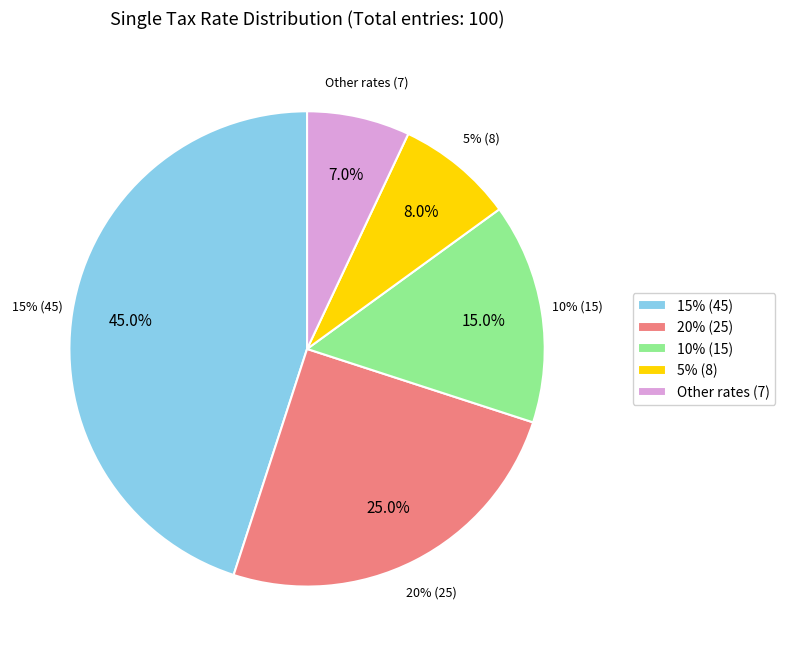

Is there any slice that represents more than half of the pie?

No